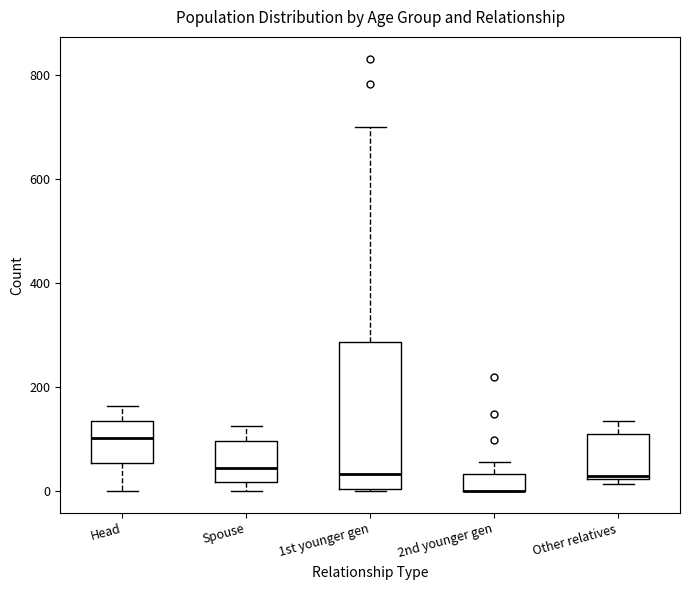

Reading left to right, transcribe this box plot: for each box, give where its median line is, the range the box spans, and where its two whiskers end, as read against the y-axis. The values are not printed on the chart, so give them approximately, as read against the axis.

Head: median 100, box 60 to 140, whiskers 0 to 160
Spouse: median 40, box 20 to 100, whiskers 0 to 120
1st younger gen: median 40, box 0 to 280, whiskers 0 to 700
2nd younger gen: median 0 (drawn on the box's lower edge), box 0 to 40, whiskers 0 to 60
Other relatives: median 20, box 20 to 120, whiskers 20 (just below the box's lower edge) to 140